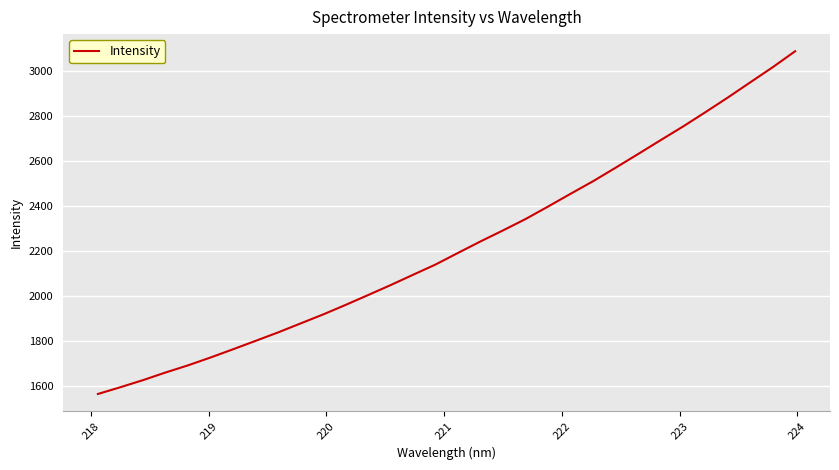

What is the greatest value displayed?

3088.9